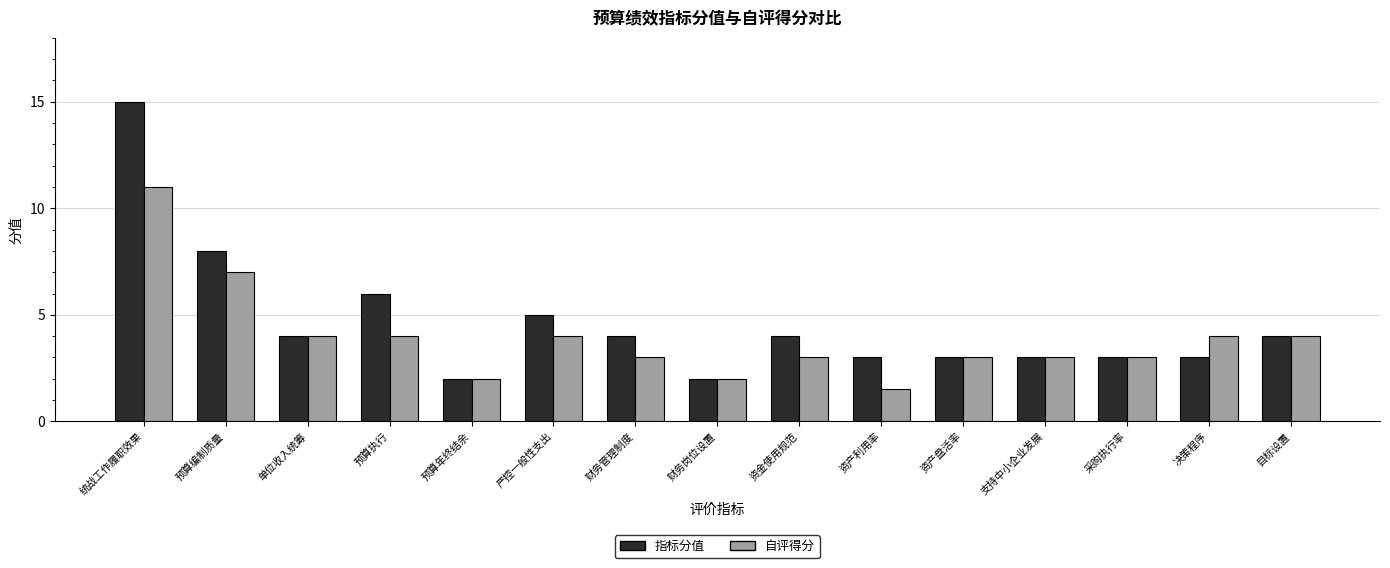

Reading right to left, what are all the values shown in this chart?

指标分值: 4.0	3.0	3.0	3.0	3.0	3.0	4.0	2.0	4.0	5.0	2.0	6.0	4.0	8.0	15.0
自评得分: 4.0	4.0	3.0	3.0	3.0	1.5	3.0	2.0	3.0	4.0	2.0	4.0	4.0	7.0	11.0